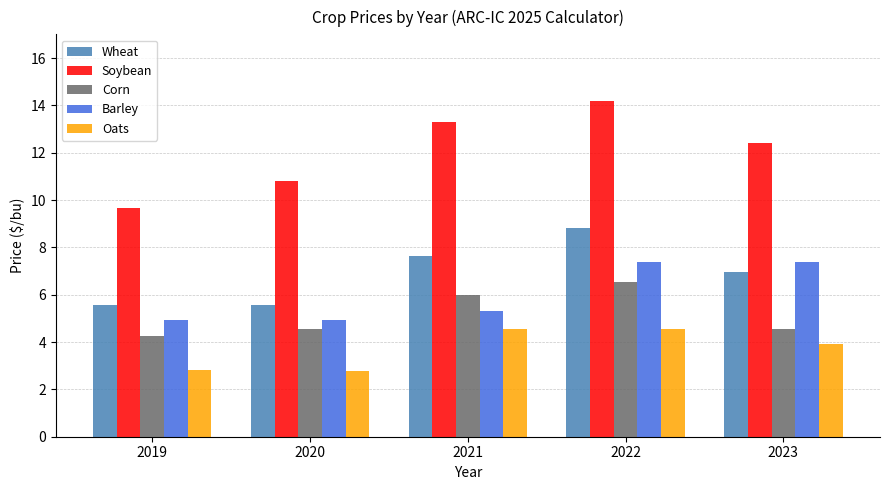

At 2019, list the series in order from largest to smallest.

Soybean, Wheat, Barley, Corn, Oats